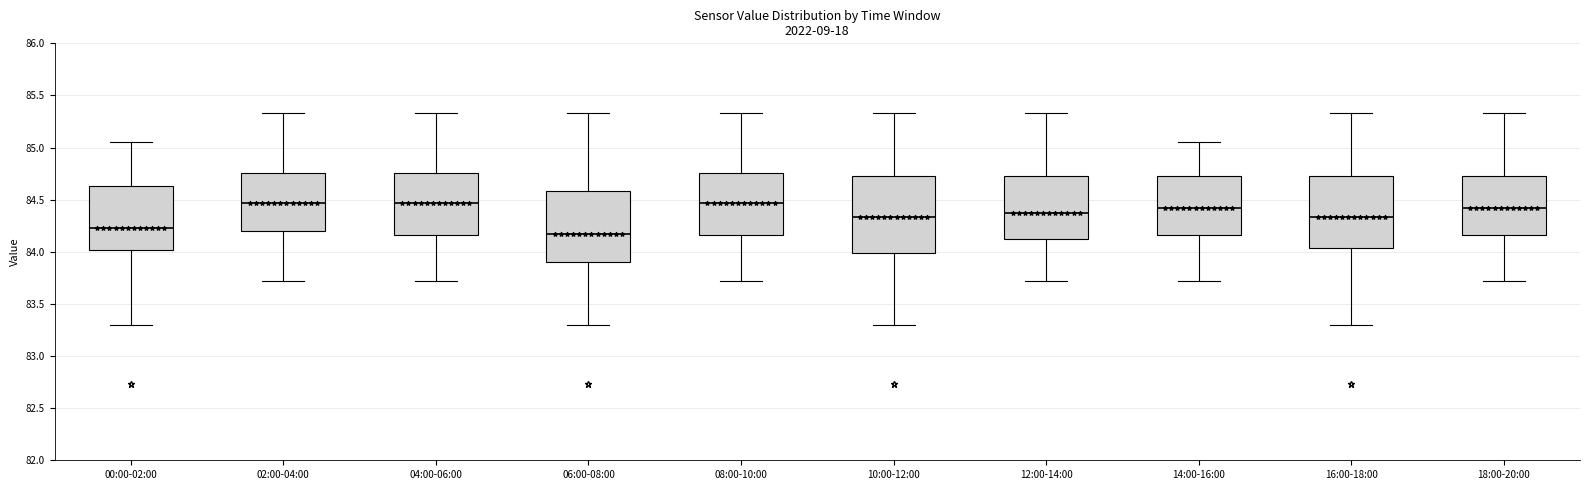

Where does the median line of the box for 12:00-14:00 sit on the y-axis? The values are not printed on the chart, so give them approximately, as read against the axis.

84.40